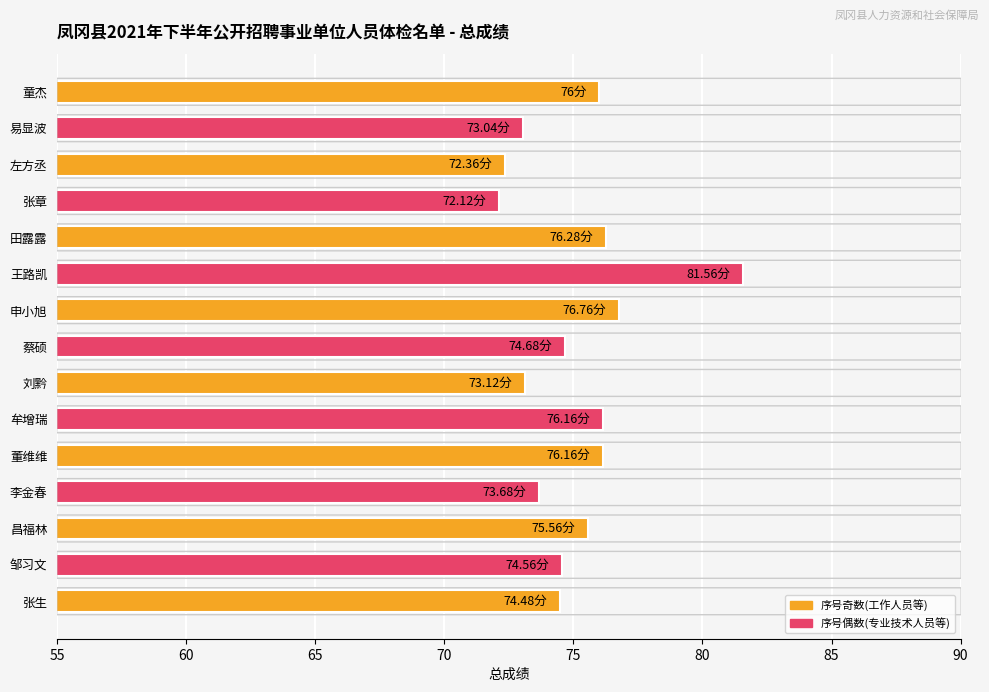

Which category has the highest value across all series?

王路凯